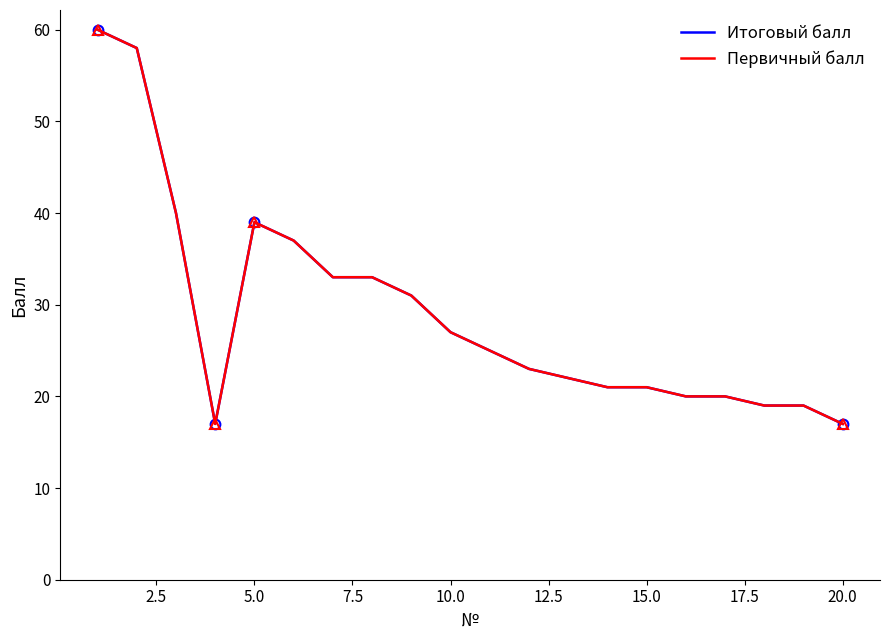

Is the value of Первичный балл at 13 greater than the value of Итоговый балл at 18?

Yes